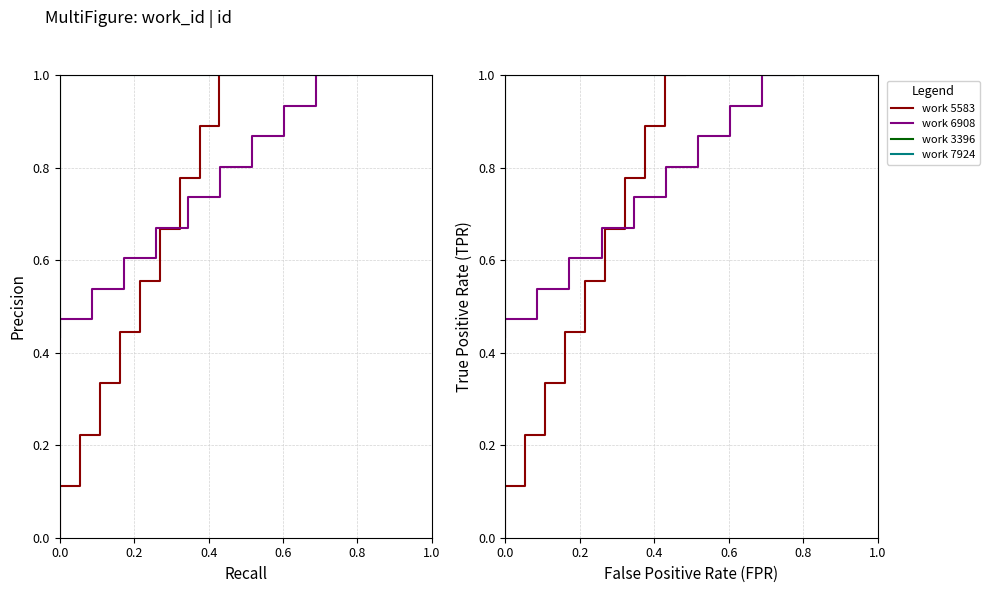

Which series has the largest range (max minus min)?

work 5583